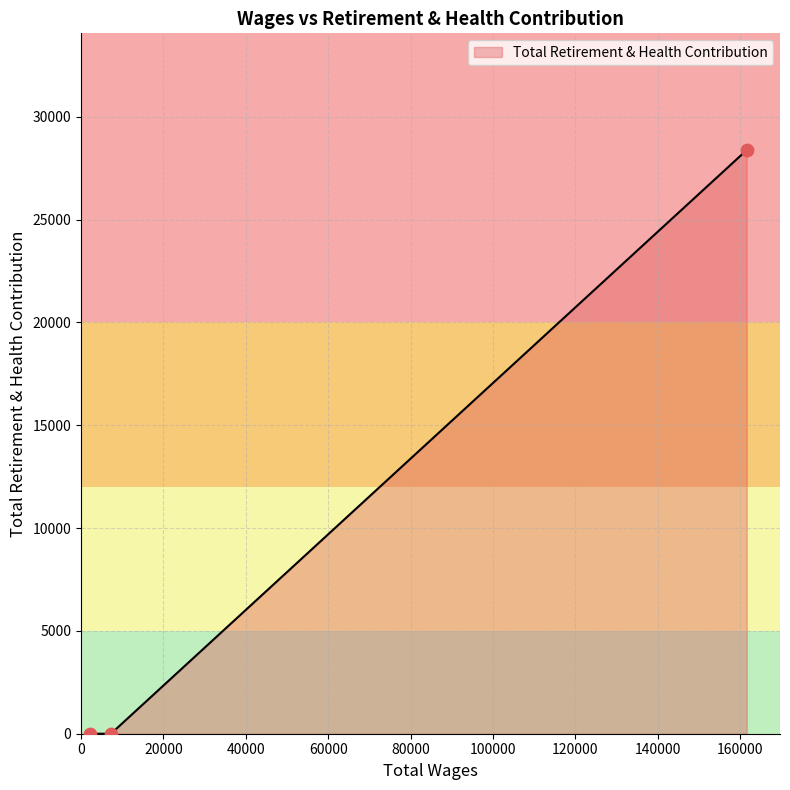

Which has a higher value, 2179.0 or 7260.0?

2179.0